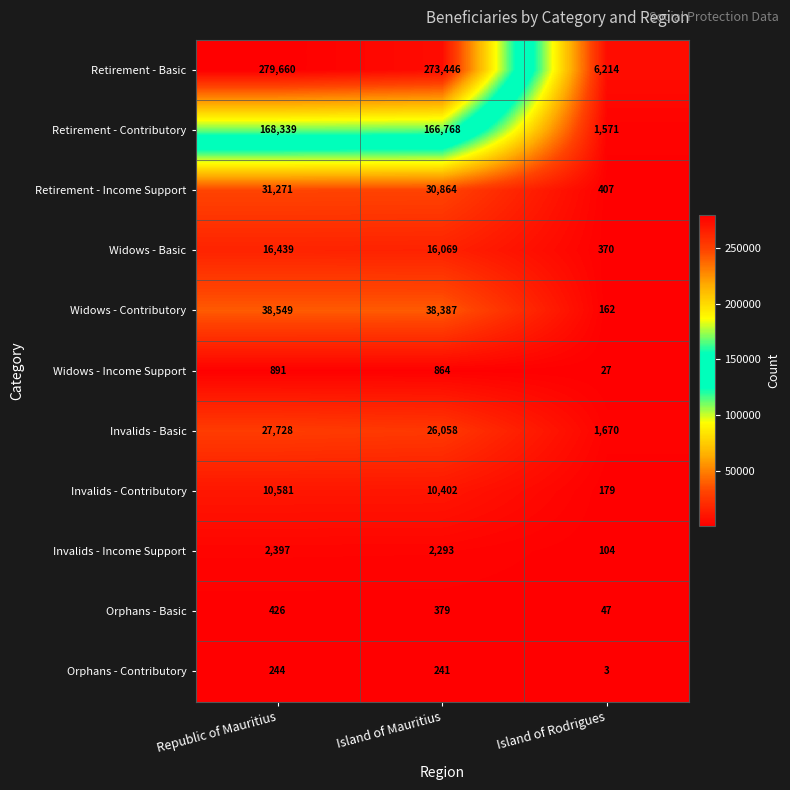

What is the difference between the Orphans - Contributory values at Island of Mauritius and Island of Rodrigues?

238